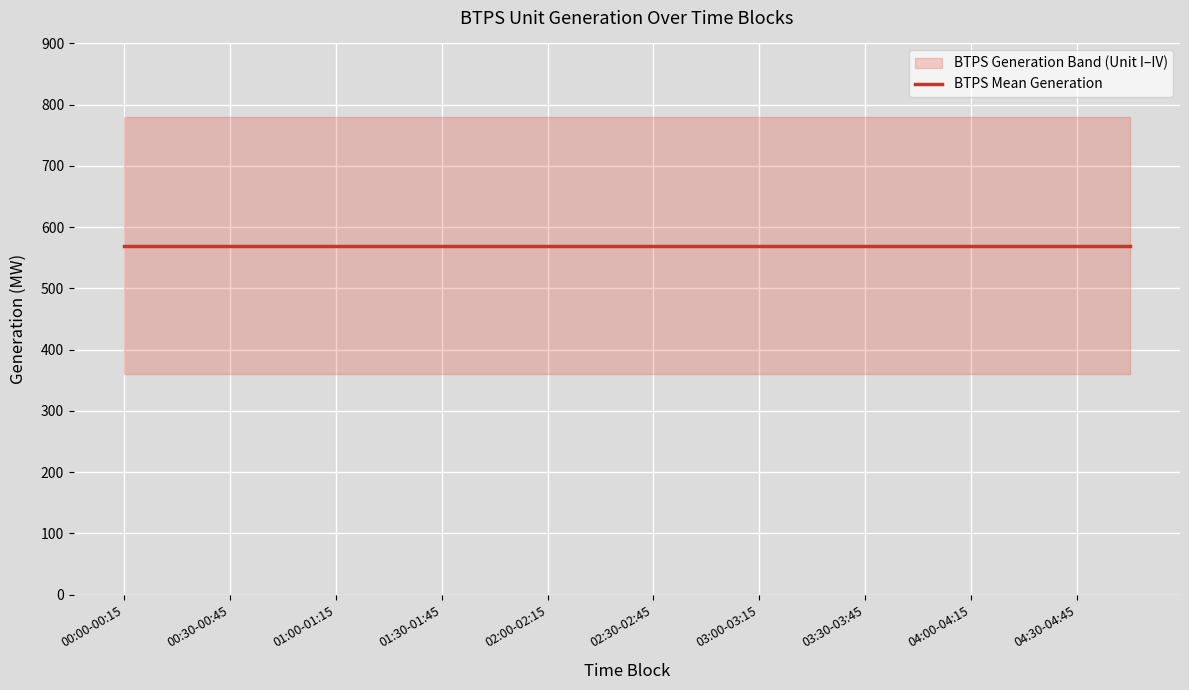

What is the total value across all series at 00:45-01:00?

780